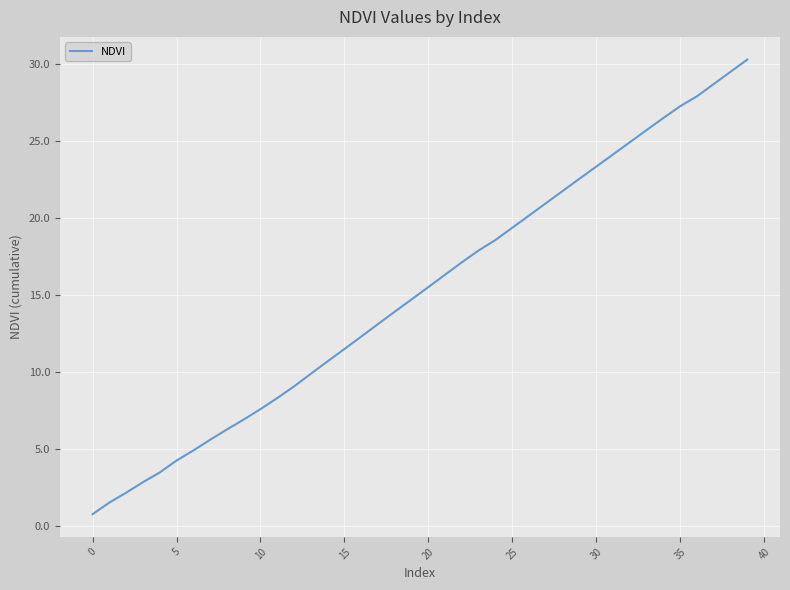

What is the minimum value shown in the chart?

0.7